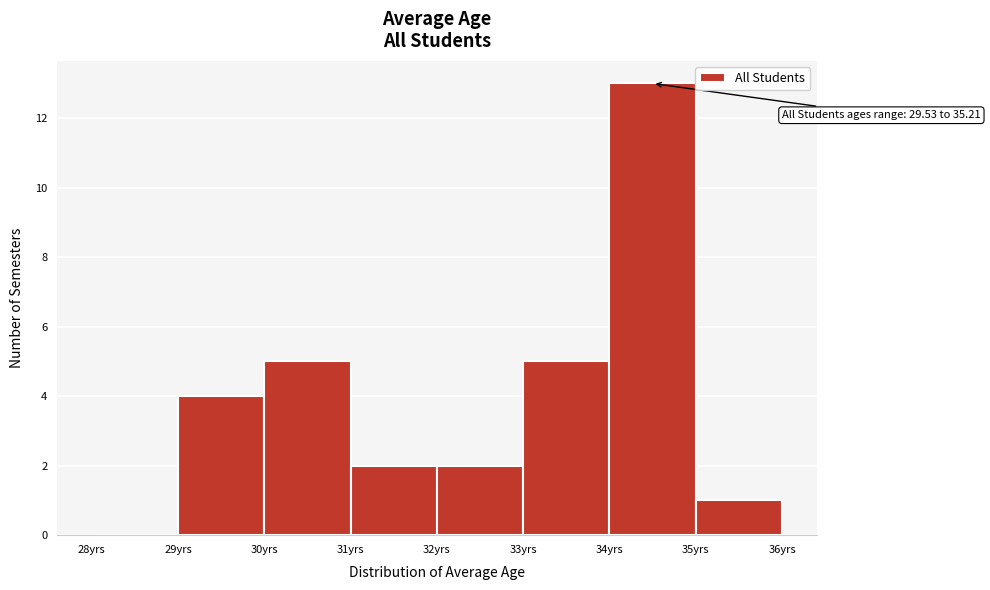

Over which range of the x-axis is the bar tallest?

34 to 35